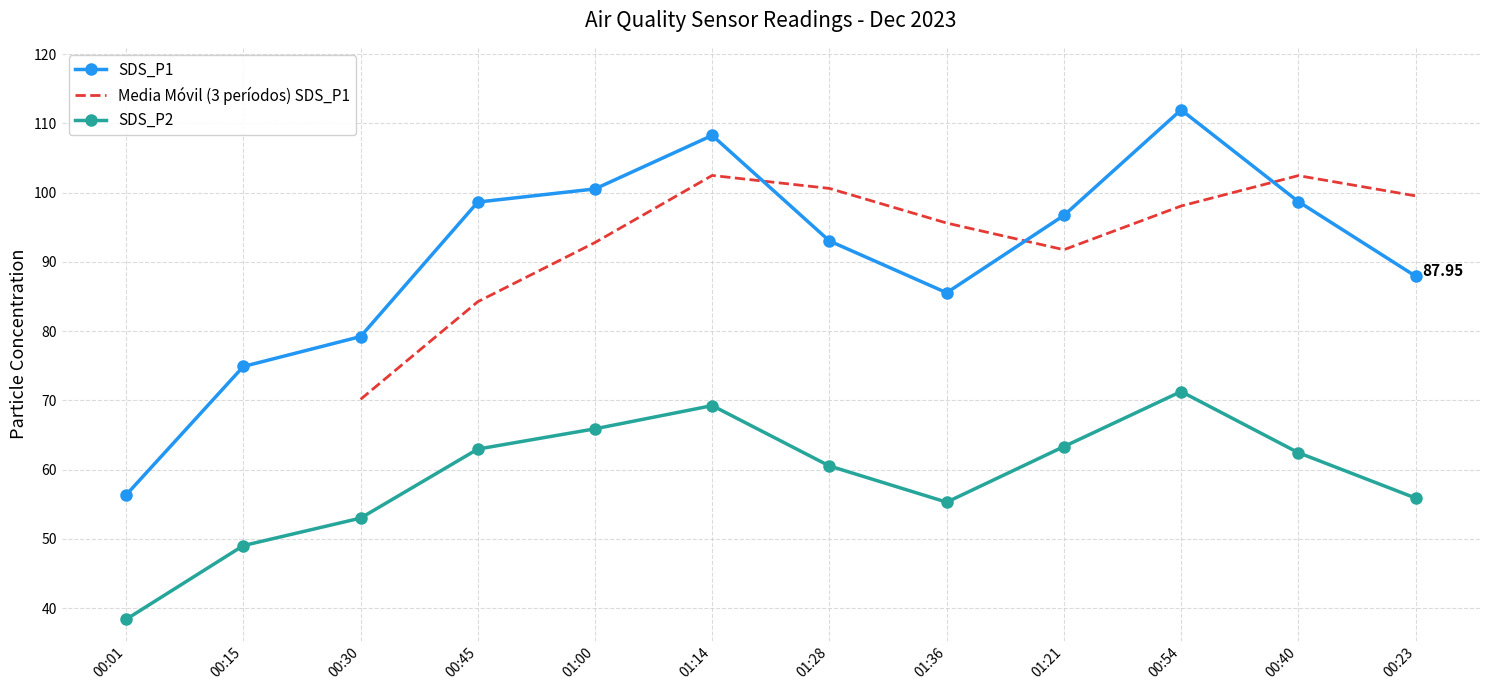

The value of SDS_P1 at 00:23 is 88.0. True or false?

True